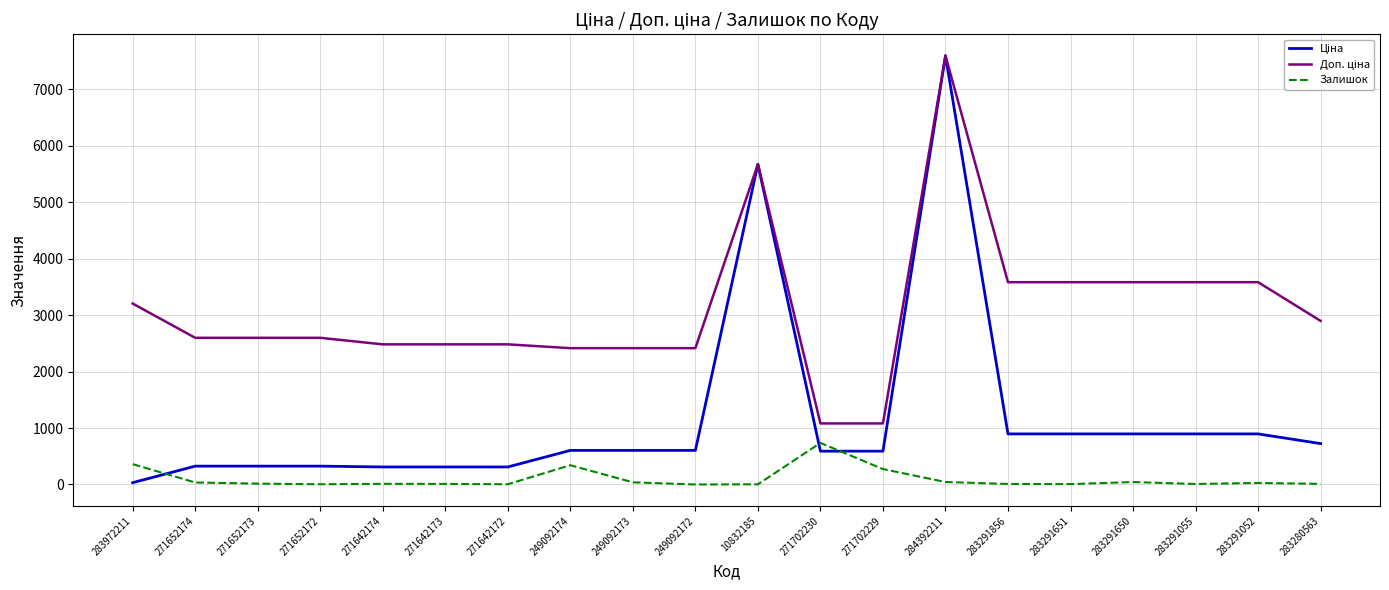

How many lines are shown in the chart?

3